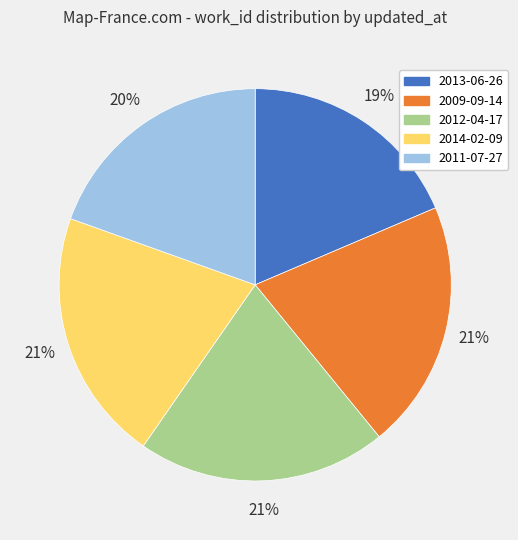

To the nearest percent, what percentage of the pie is 2014-02-09?

21%